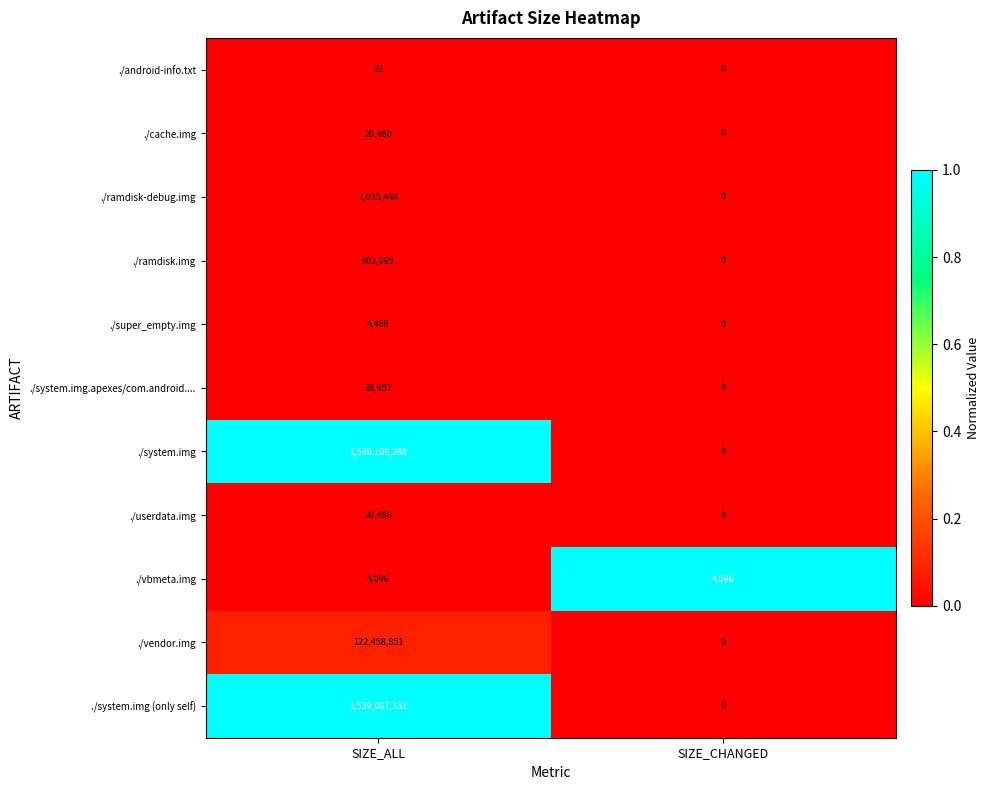

At which category is the sum across all series the highest?

SIZE_ALL